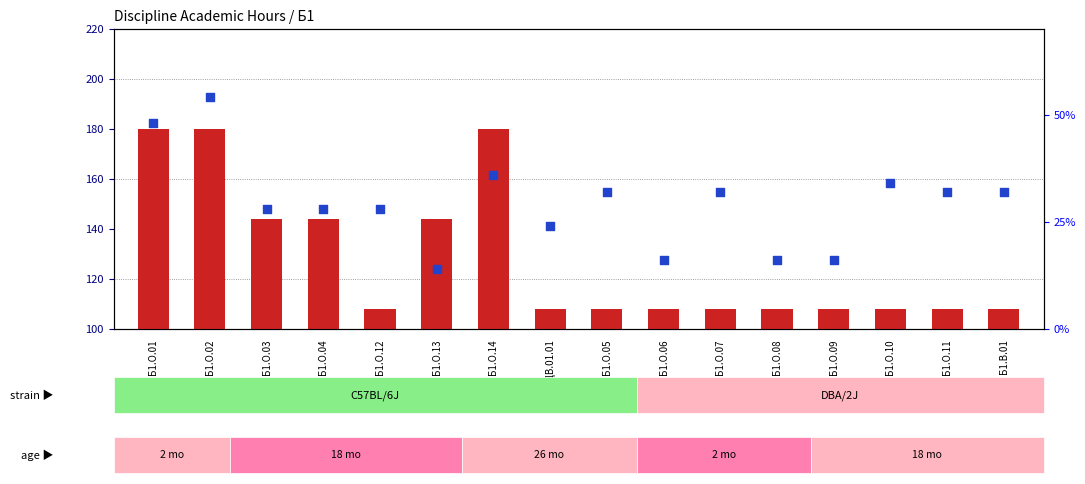

What is the total value across all series at Б1.О.14?

216